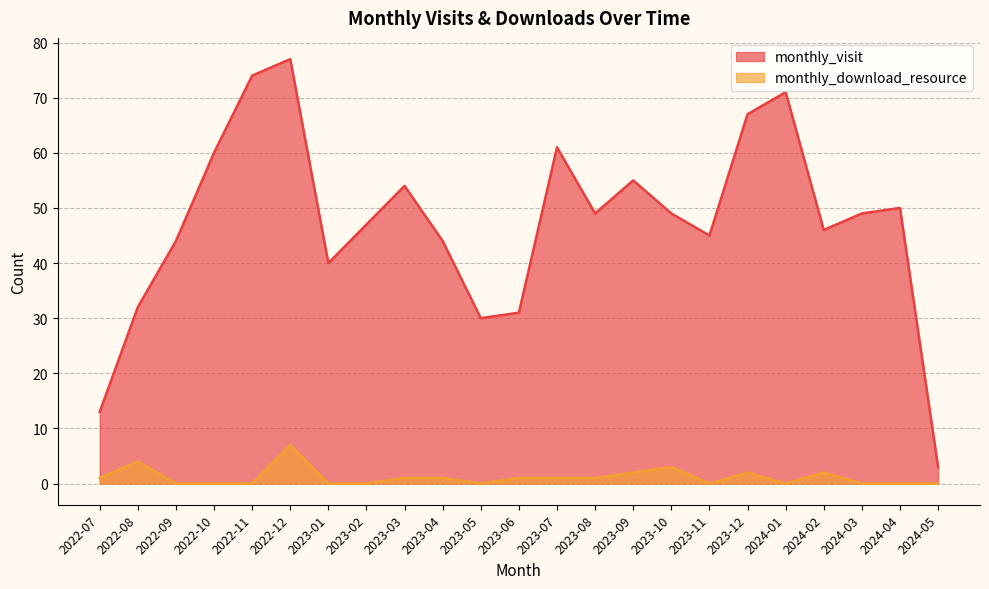

True or false: monthly_download_resource and monthly_visit intersect in this chart.

False